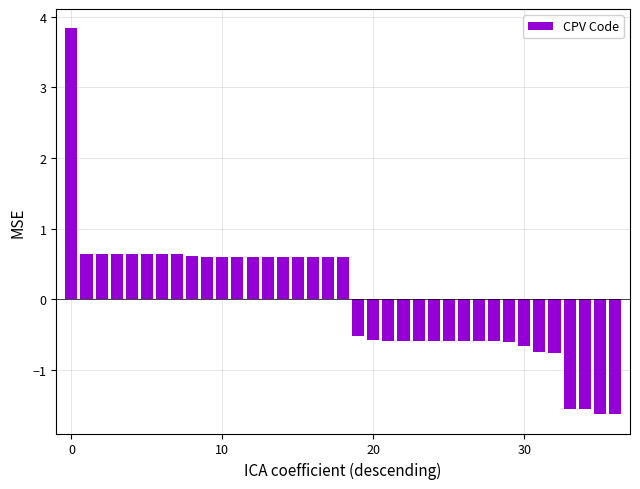

What is the maximum value shown in the chart?

3.8